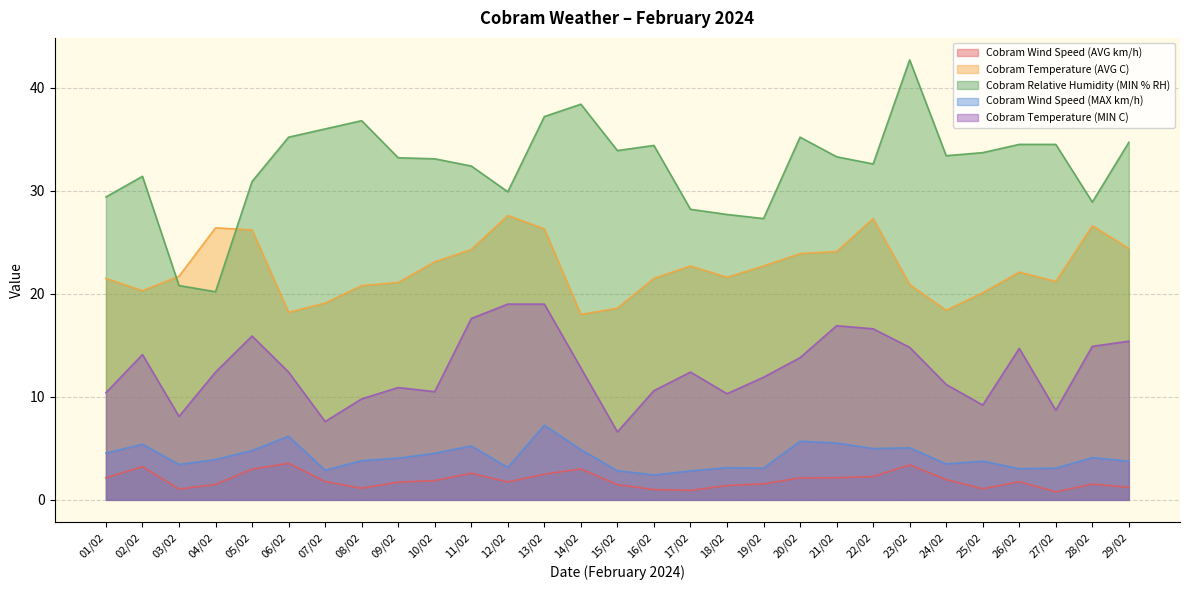

Which series has the largest range (max minus min)?

Cobram Relative Humidity (MIN % RH)